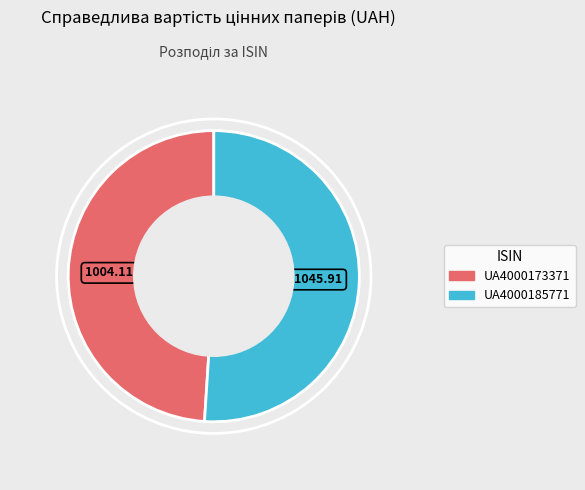

Which has a higher value, UA4000173371 or UA4000185771?

UA4000185771